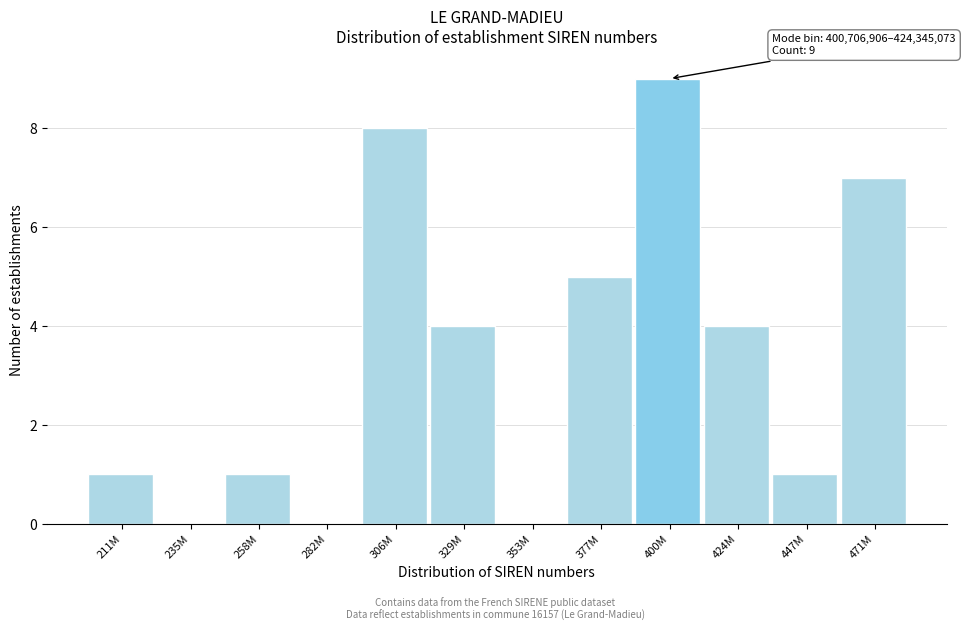

Reading left to right, transcribe all the data shown in this chart.

211M=1	235M=0	258M=1	282M=0	306M=8	329M=4	353M=0	377M=5	400M=9	424M=4	447M=1	471M=7